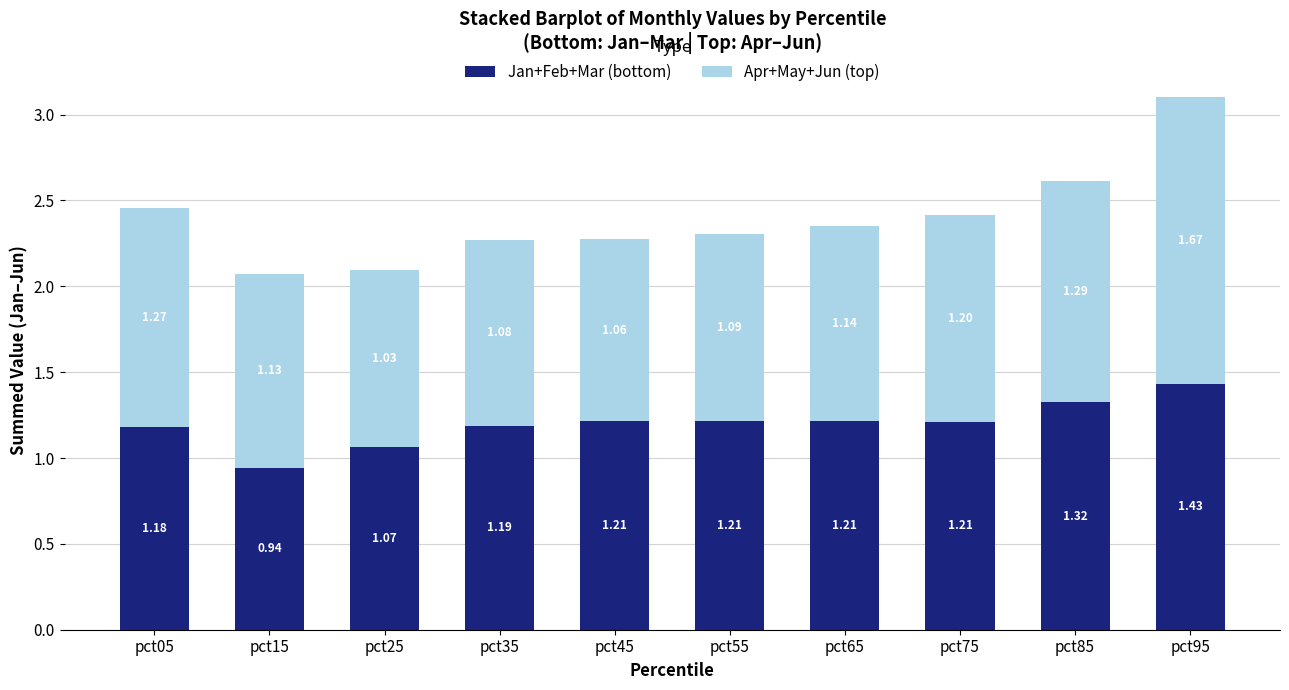

What is the total value across all series at pct75?

2.4